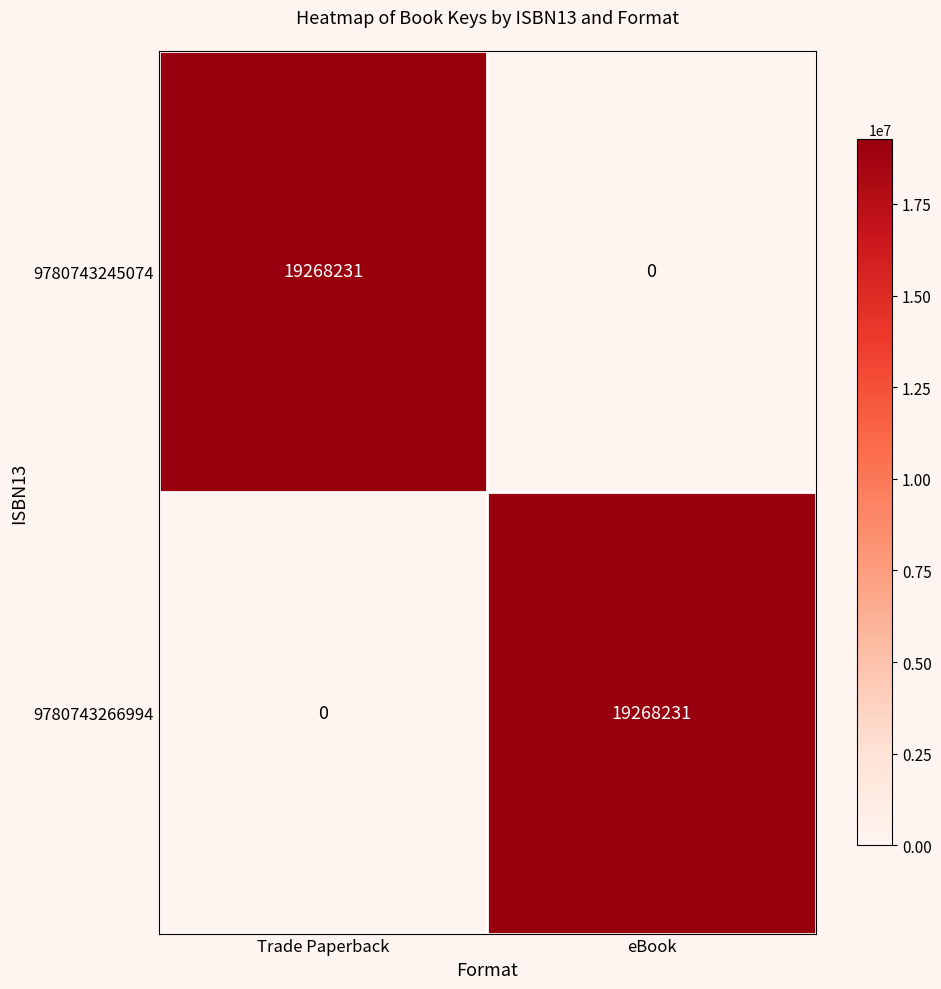

Reading left to right, extract all data points from this chart.

9780743245074: 19268231	0
9780743266994: 0	19268231